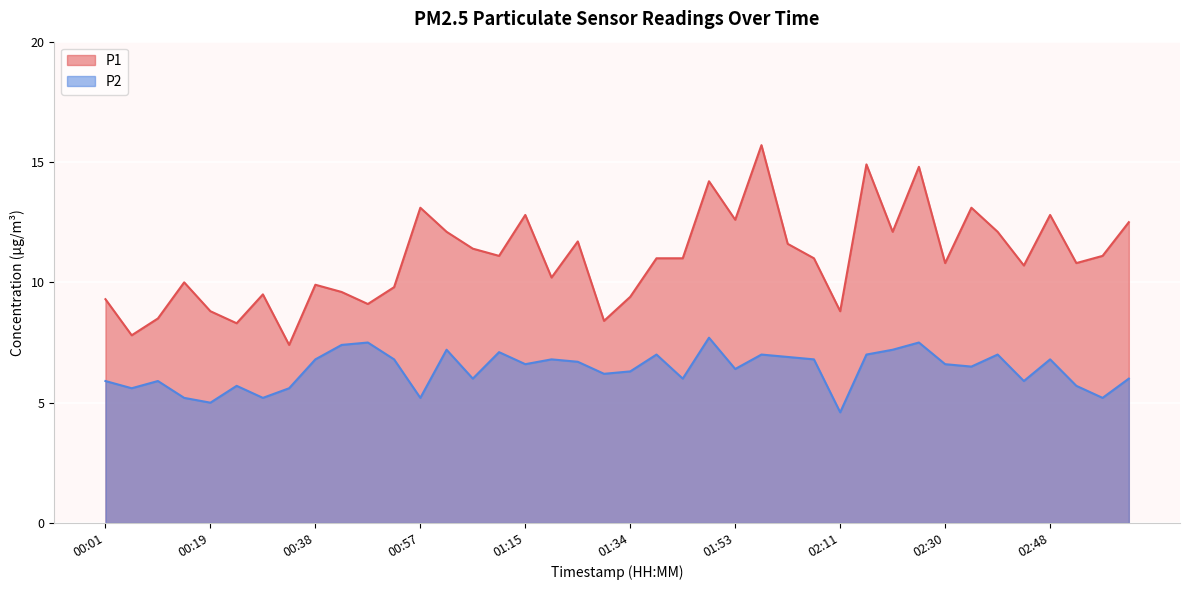

At which label does P1 first exceed 11?

00:57